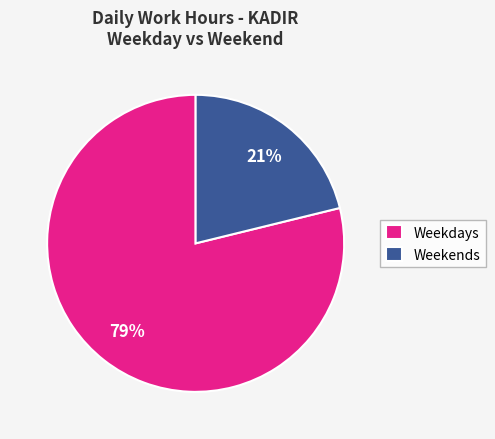

What is the smallest slice in the pie chart?

Weekends